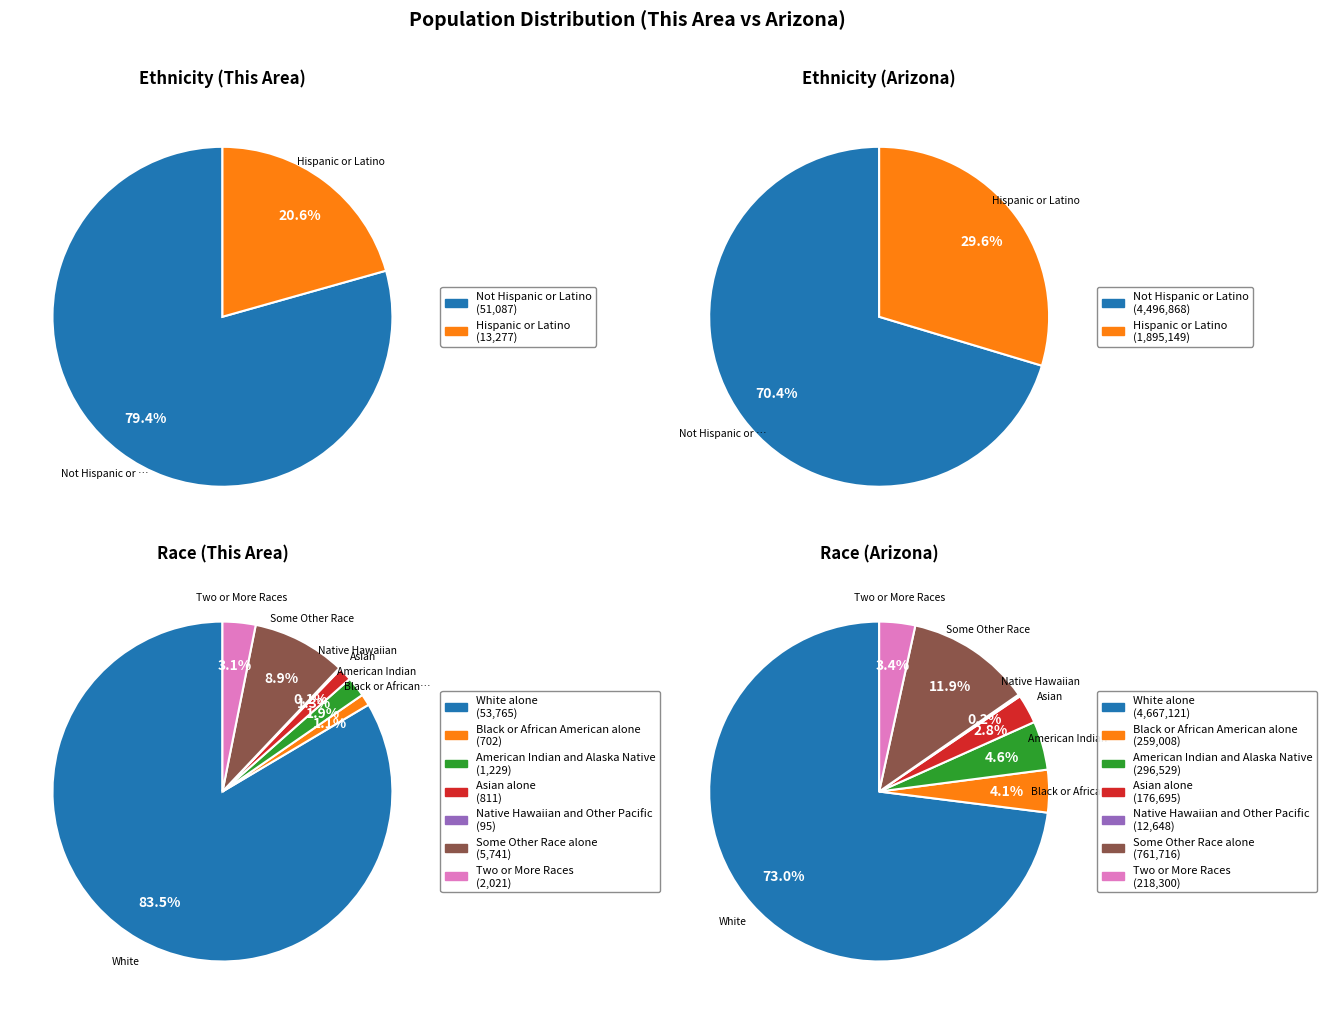

Which slice is the largest?

White alone